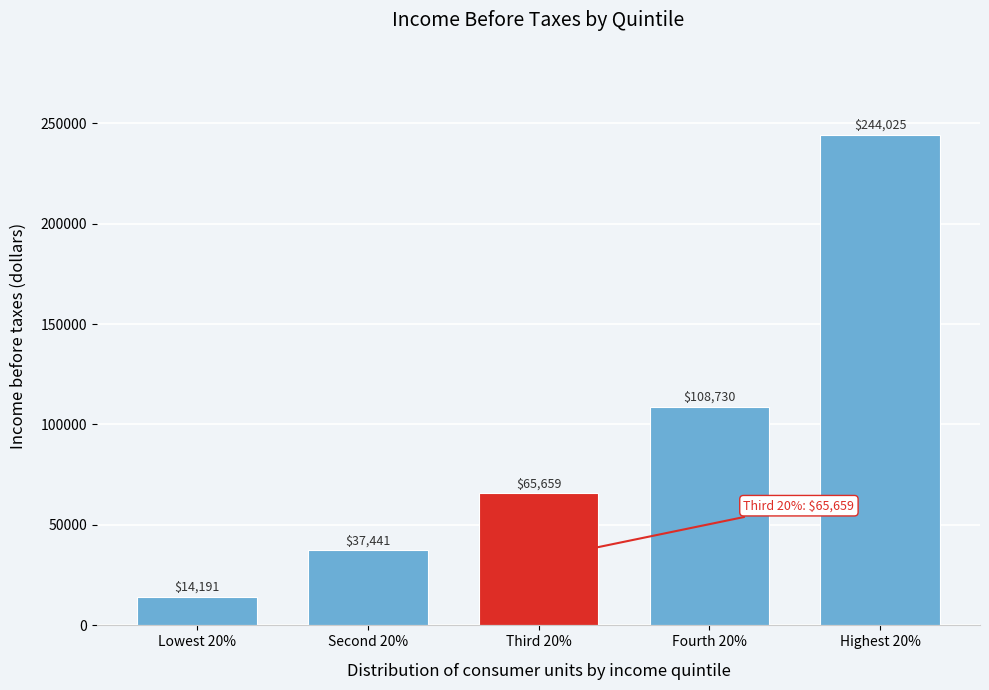

Reading left to right, extract all data points from this chart.

Lowest 20%=14191	Second 20%=37441	Third 20%=65659	Fourth 20%=108730	Highest 20%=244025